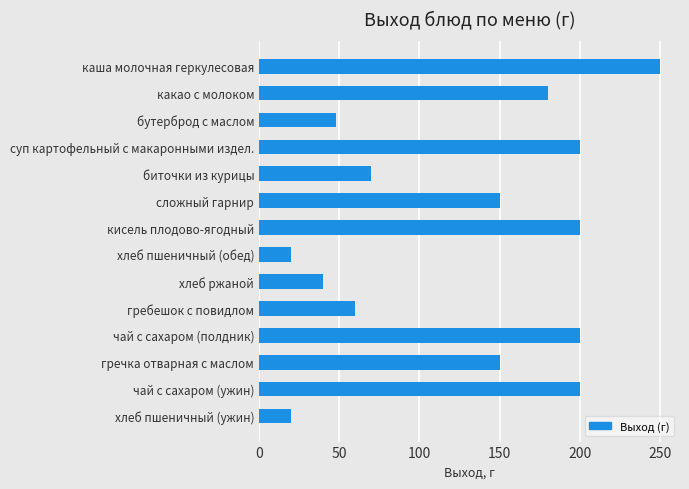

What is the value of the 14th bar from the top?

20